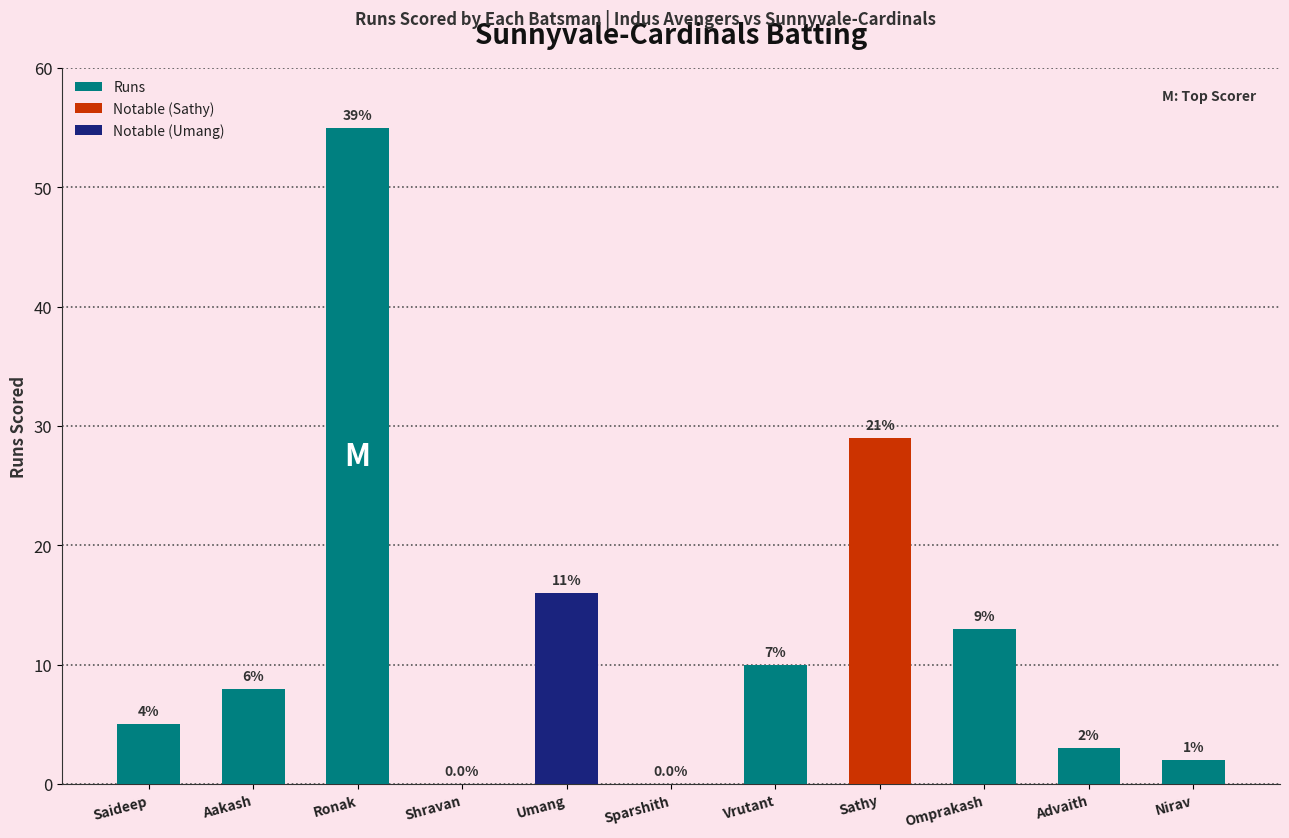

What is the ratio of the value at Umang to the value at Aakash?

2.0